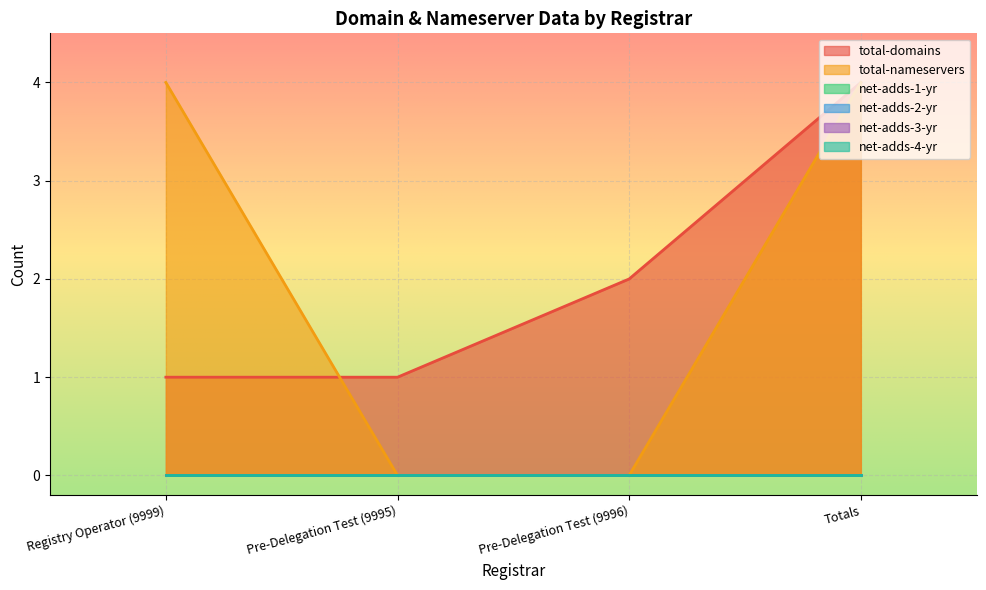

True or false: net-adds-1-yr has a value of 0 at Registry Operator (9999).

True